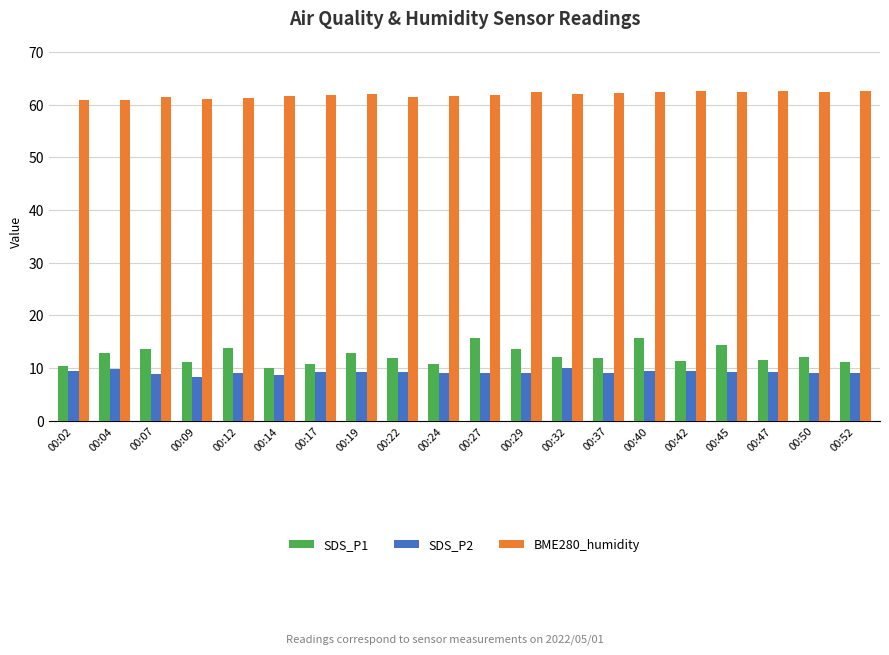

What value does the SDS_P1 series have at 00:12?

13.8